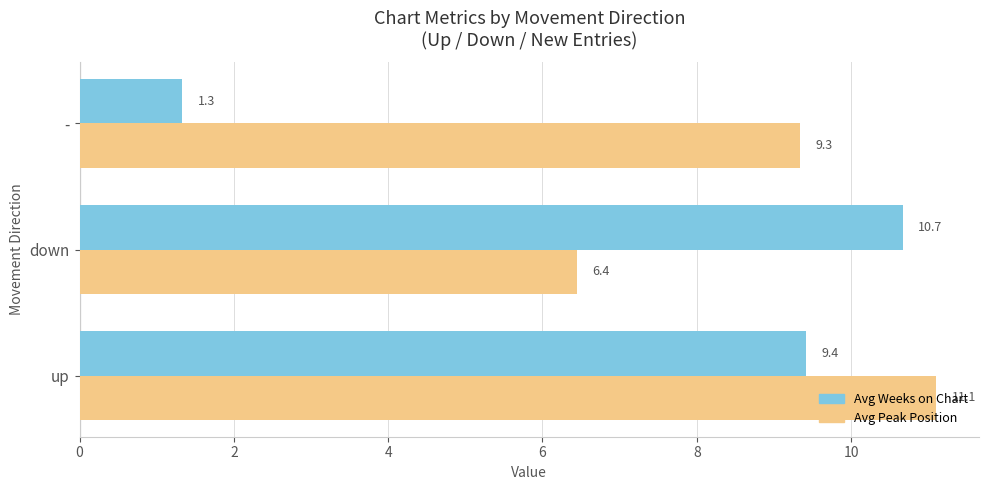

Where is Avg Peak Position nearest to the value 8?

-